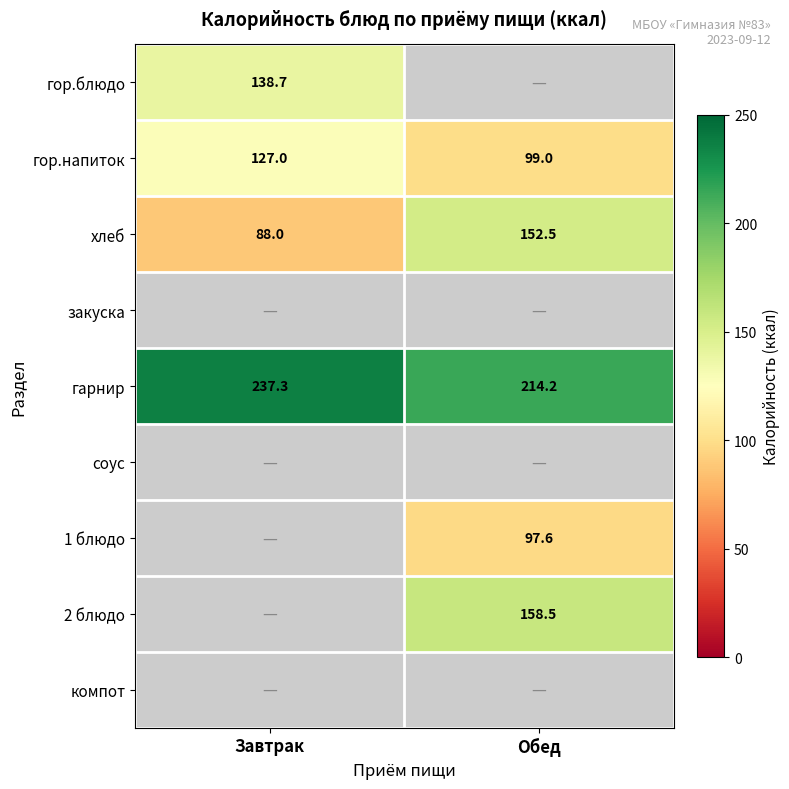

What is the sum of all хлеб values?

240.5